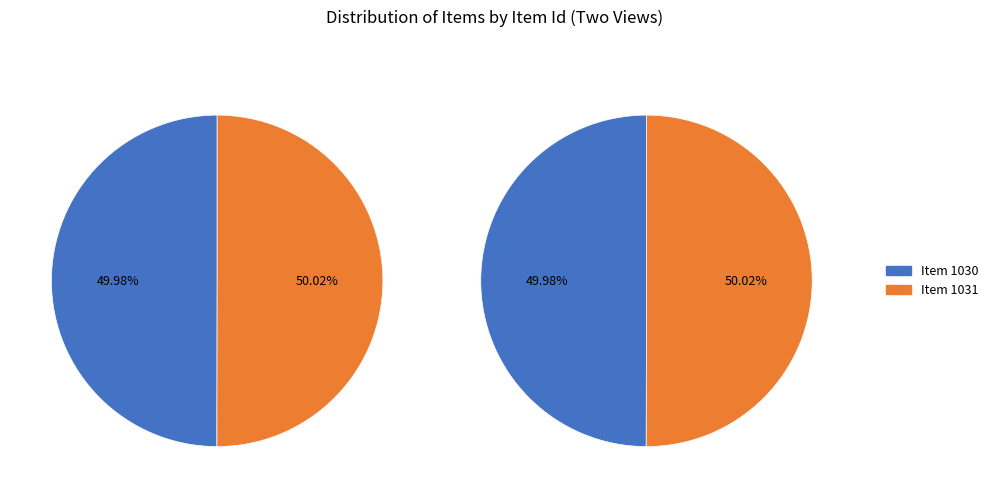

Count the number of slices in the pie.

2